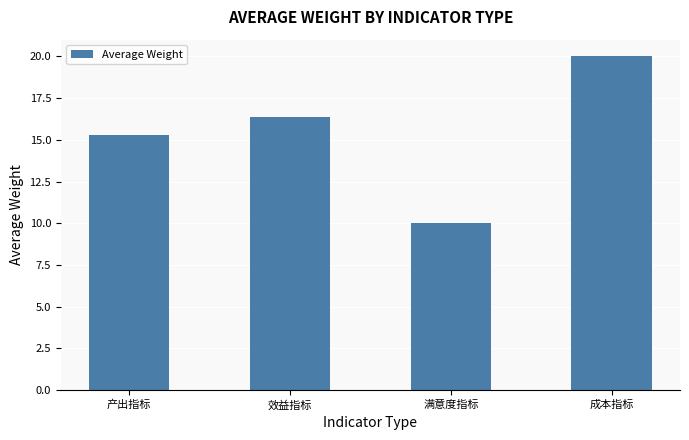

What is the average value?

15.4